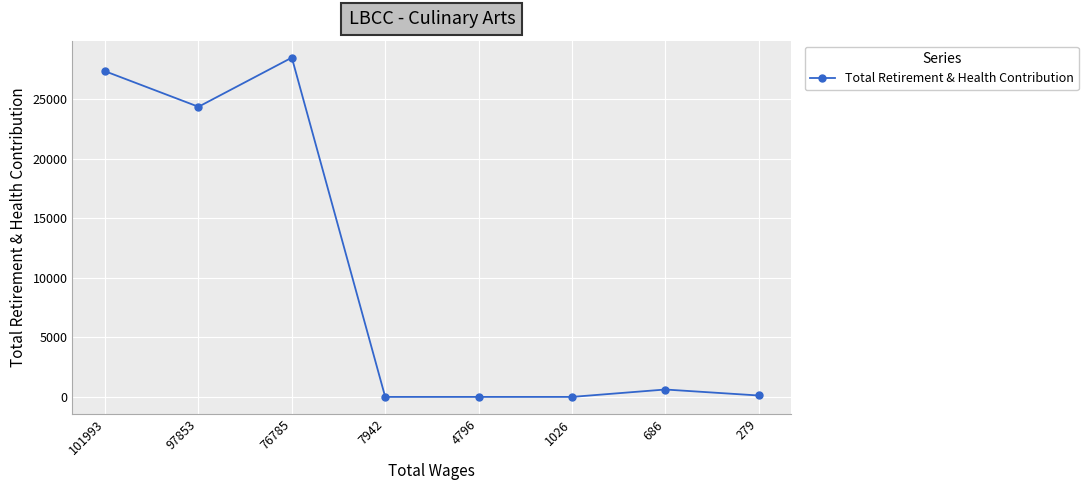

Does the chart have visible grid lines?

Yes